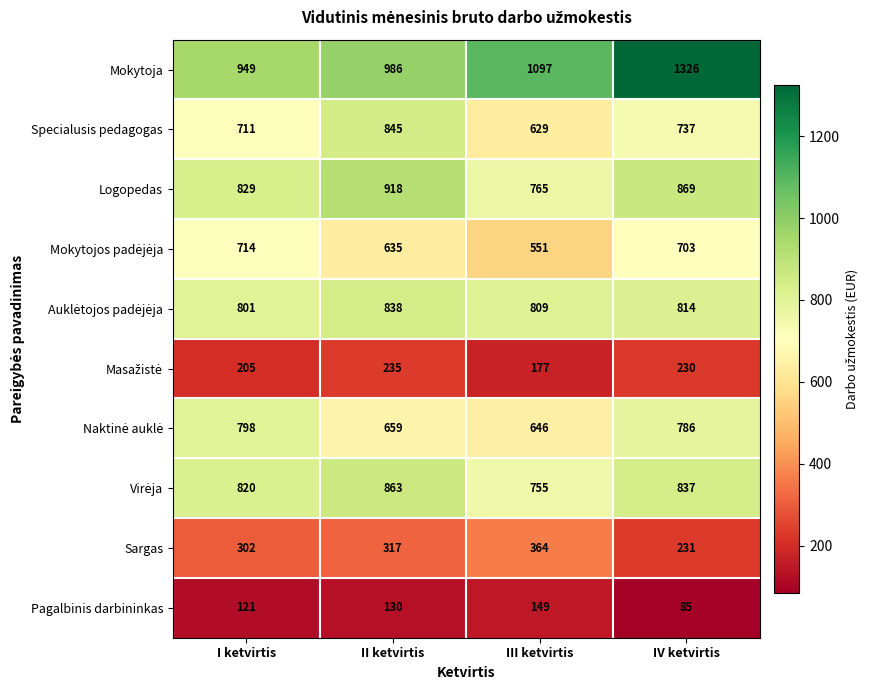

Which category has the highest value across all series?

IV ketvirtis